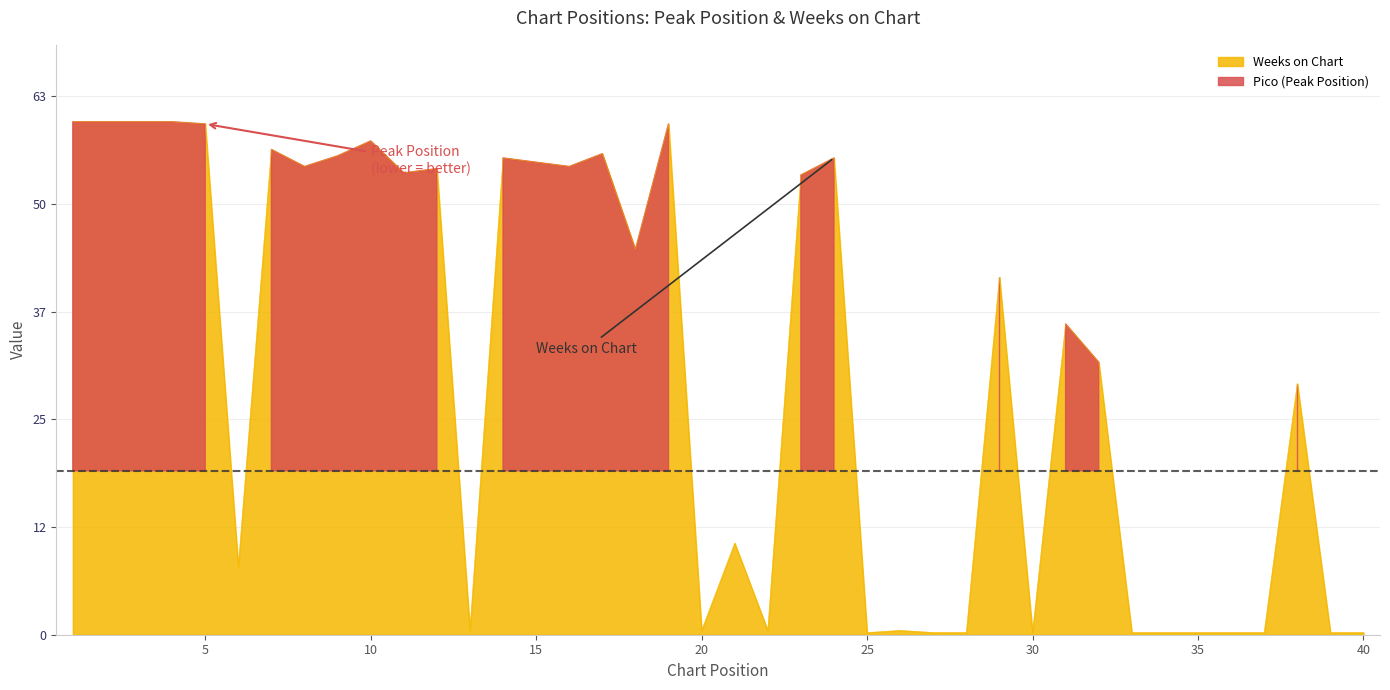

List the labels in order of value, smallest first.

25, 27, 28, 30, 33, 34, 35, 36, 37, 39, 40, 13, 20, 22, 26, 6, 21, 38, 32, 31, 29, 18, 23, 11, 12, 8, 16, 15, 14, 24, 9, 17, 7, 10, 5, 19, 1, 2, 3, 4